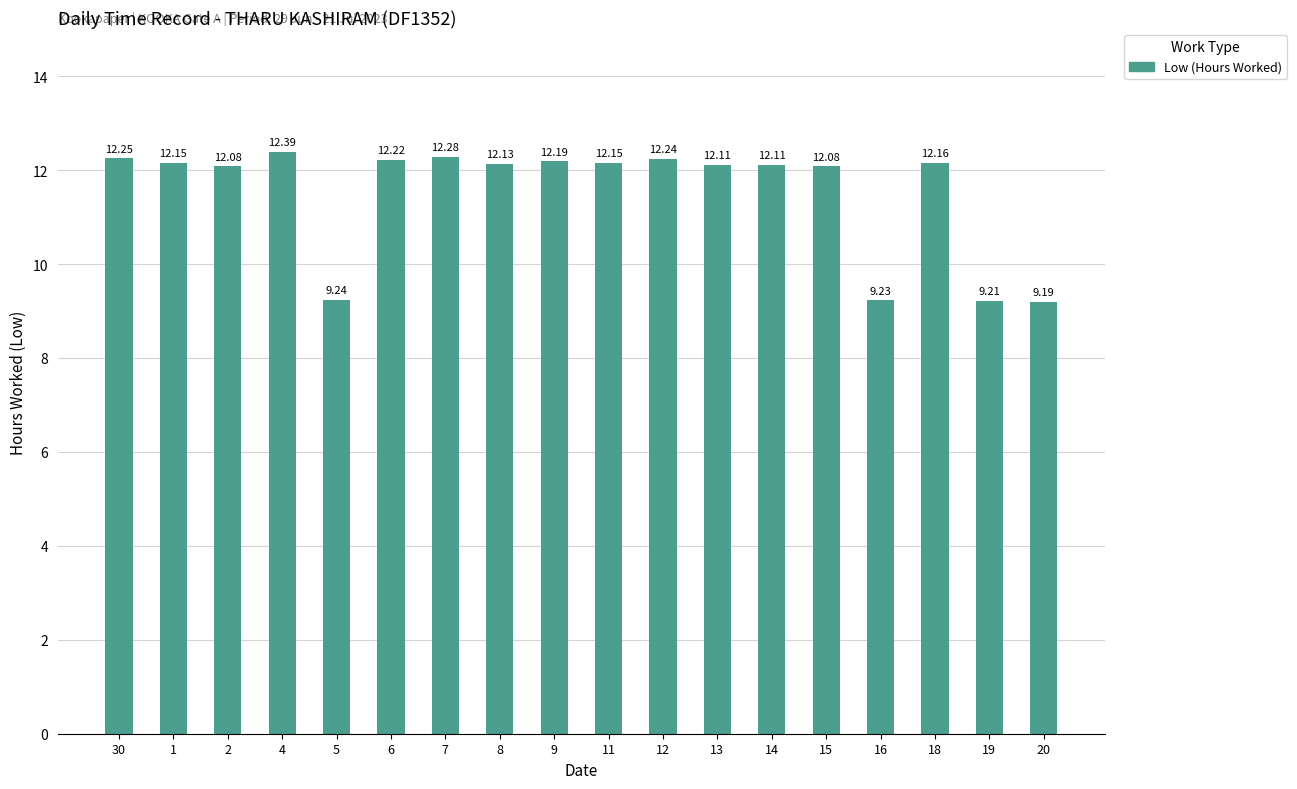

What is the label of the 2nd bar from the right?

19